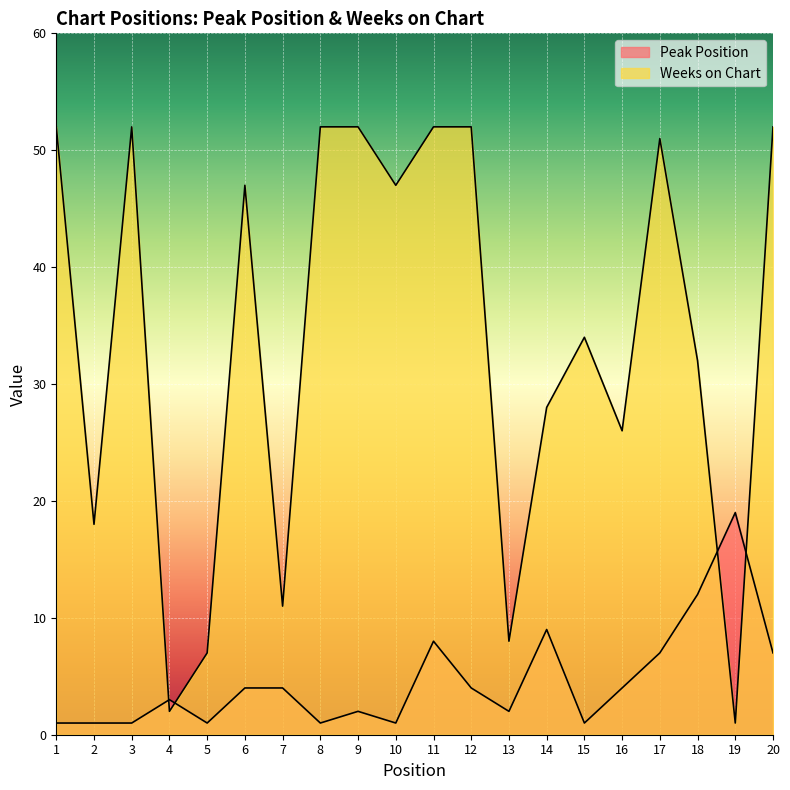

Read the Weeks on Chart value at 9, to the nearest 5.

50